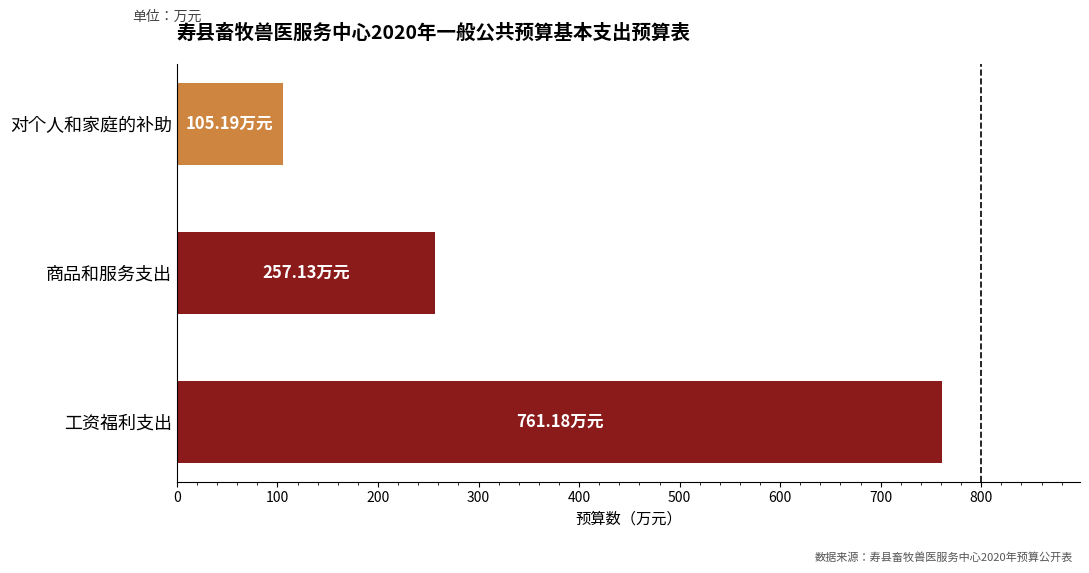

What is the average value?

374.5